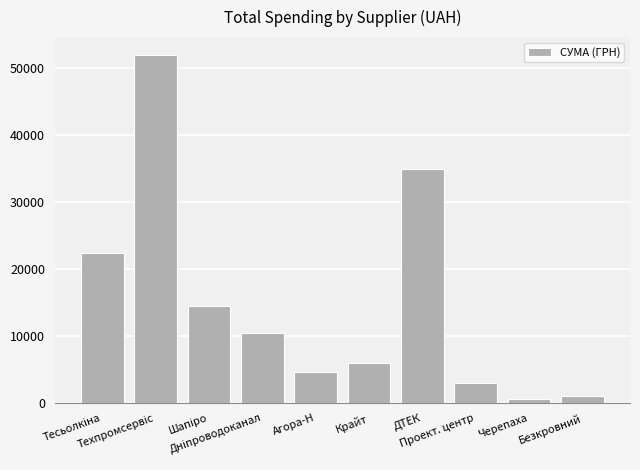

What is the average value?

14969.5